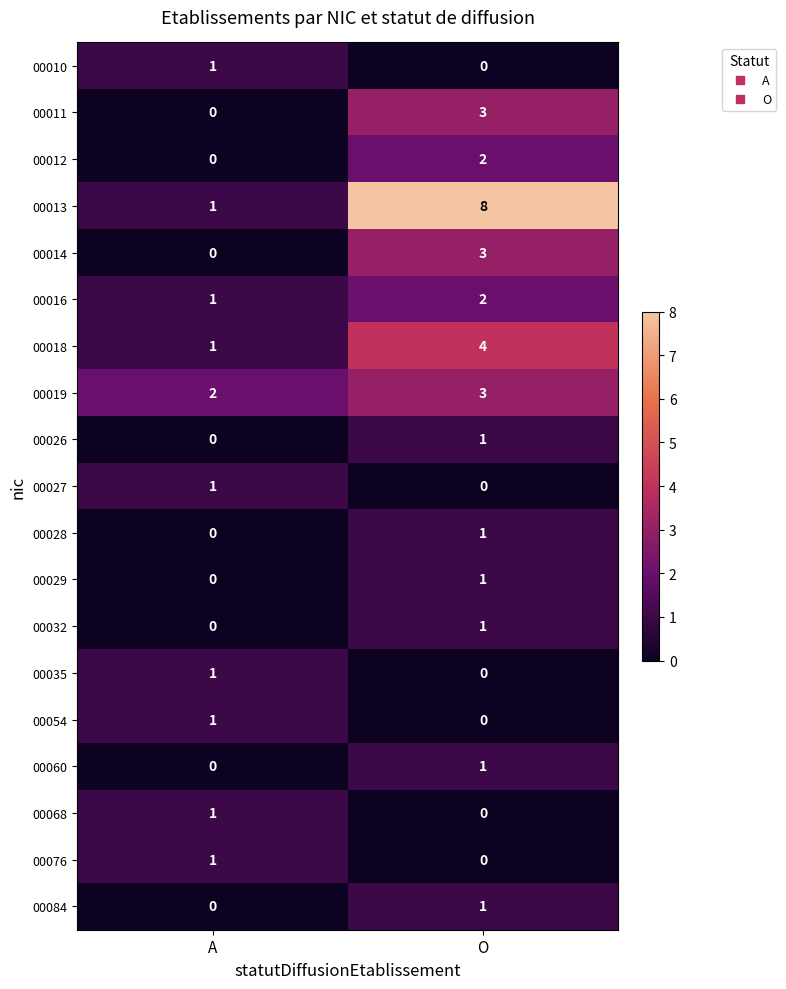

Between A and O, which series saw the biggest shift?

00013